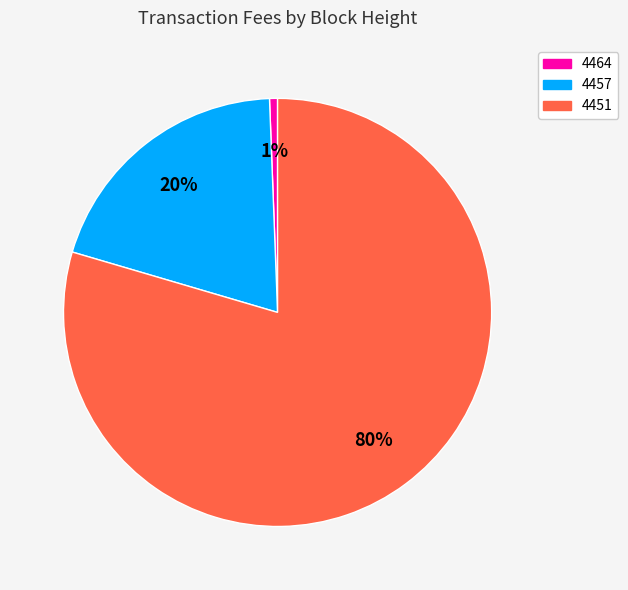

What is the smallest slice in the pie chart?

4464